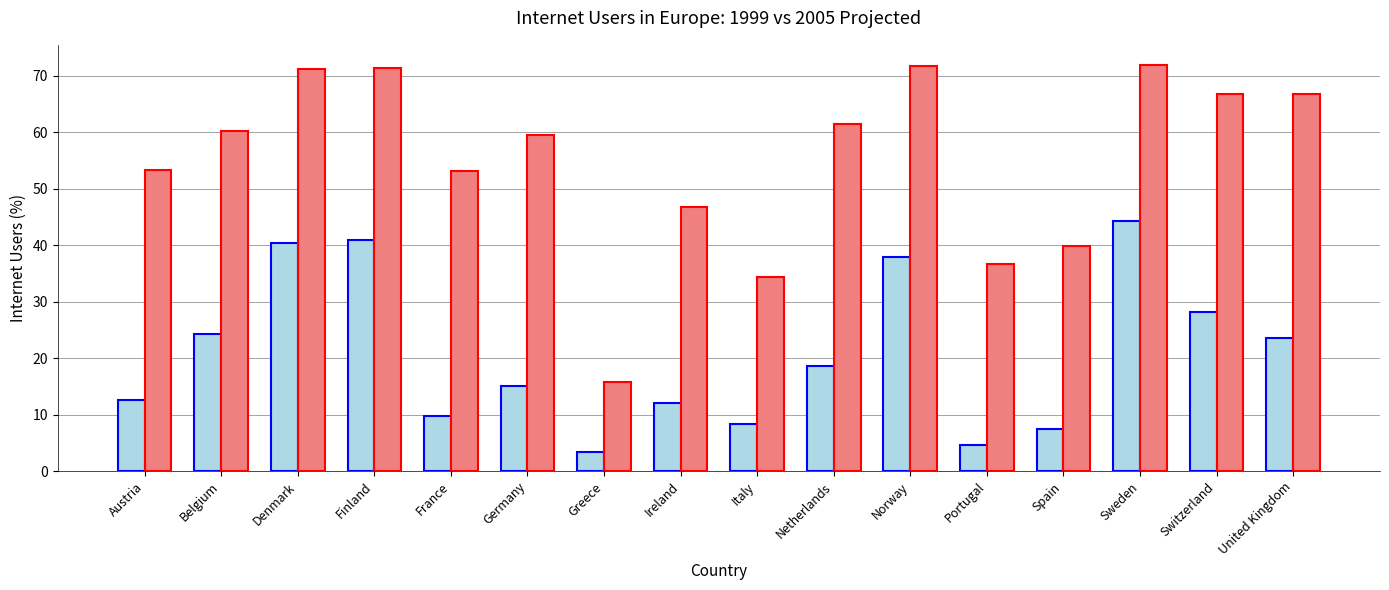

How many data points does each series have?

16